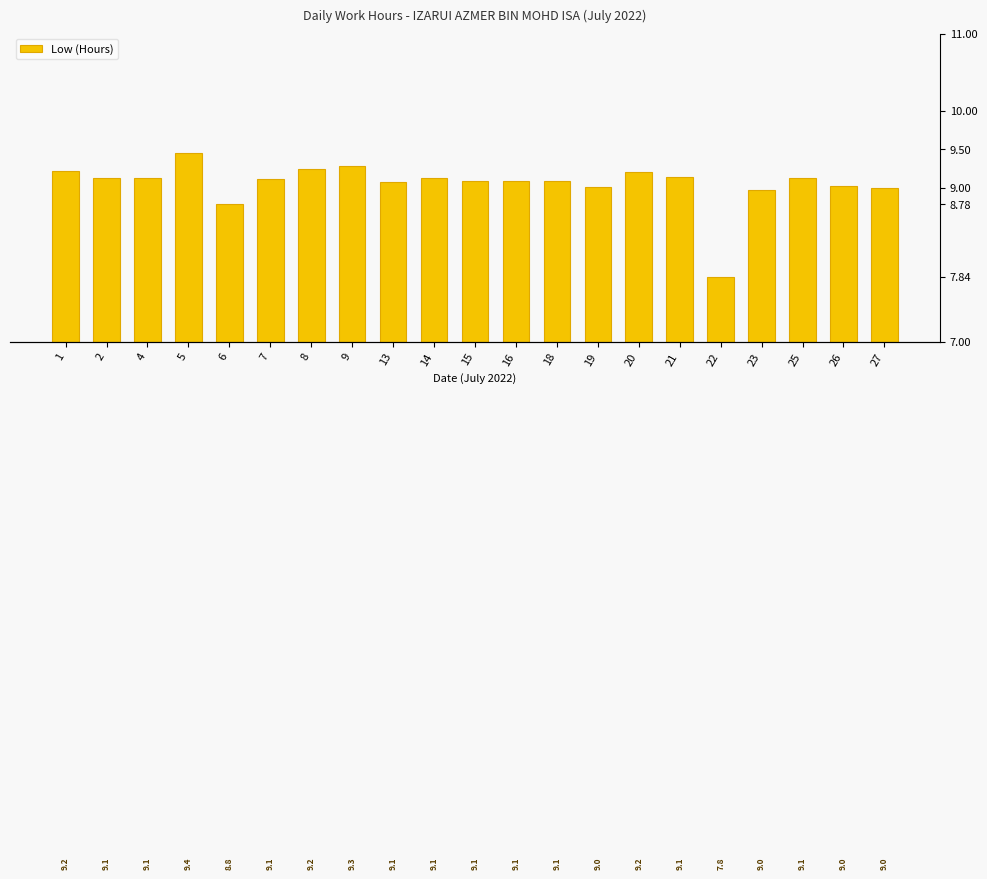

What is the value of the 4th bar from the left?

9.4